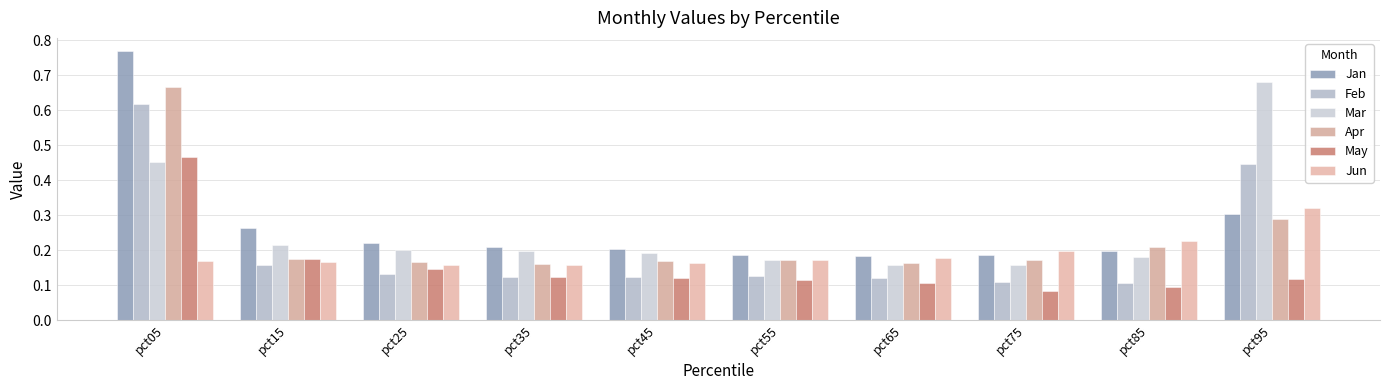

What are all the series names shown in the legend?

Jan, Feb, Mar, Apr, May, Jun